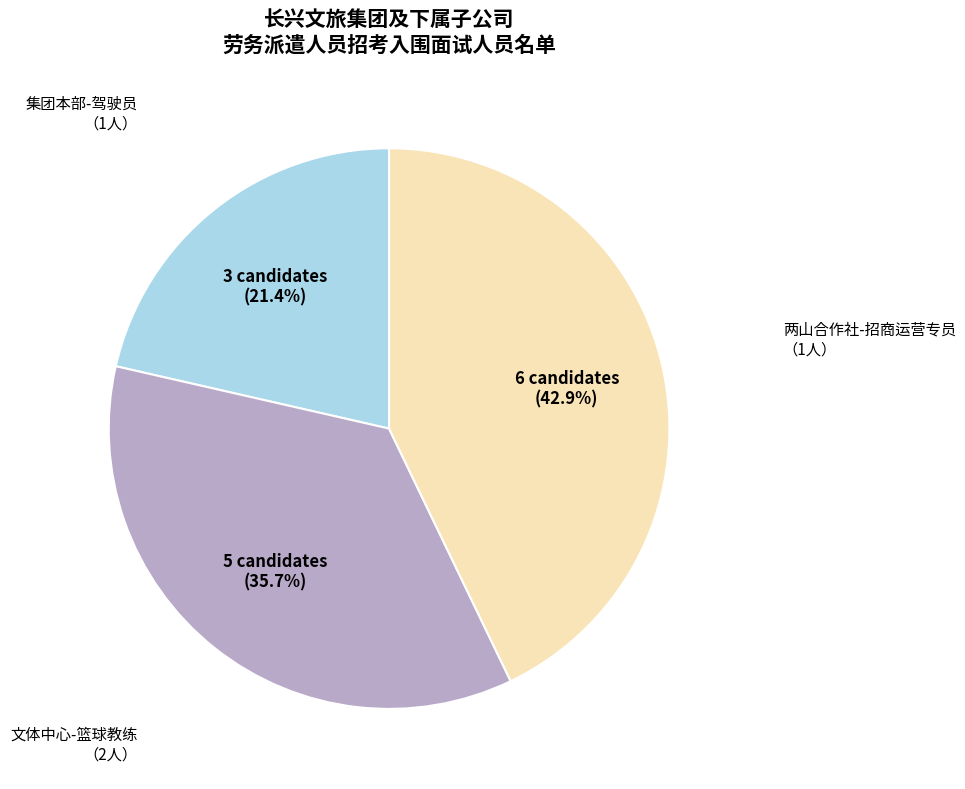

Approximately how many times larger is the value at 集团本部-驾驶员 （1人） compared to 文体中心-篮球教练 （2人）?

0.6